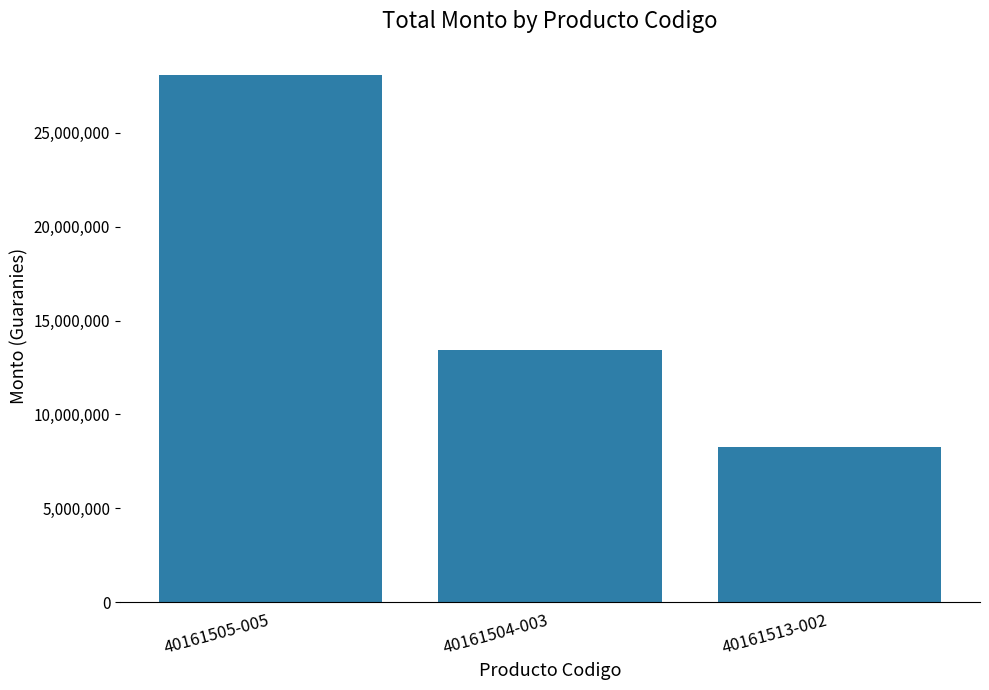

Does the chart contain stacked bars?

No